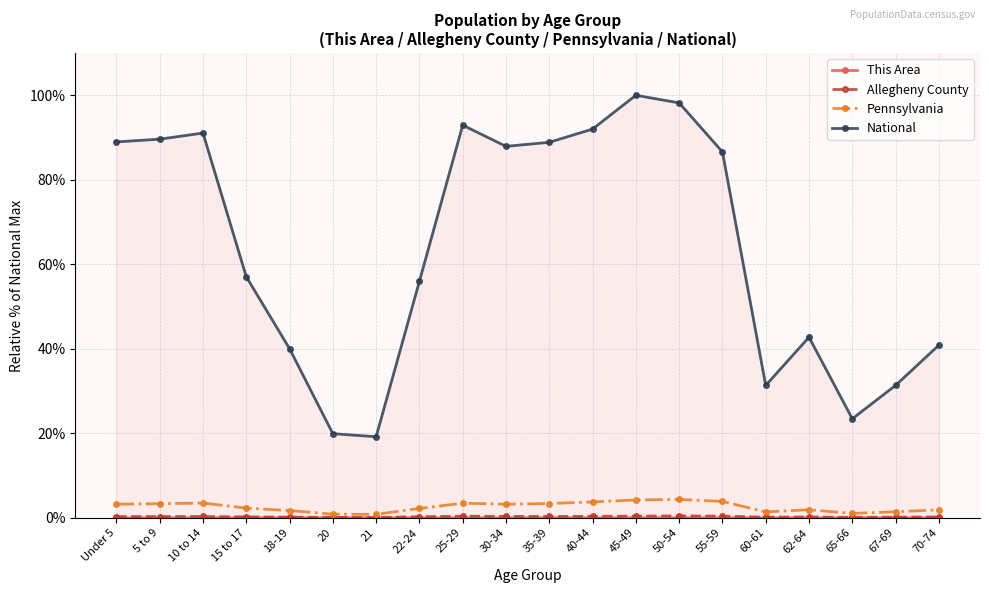

Between Under 5 and 70-74, which series saw the biggest shift?

National